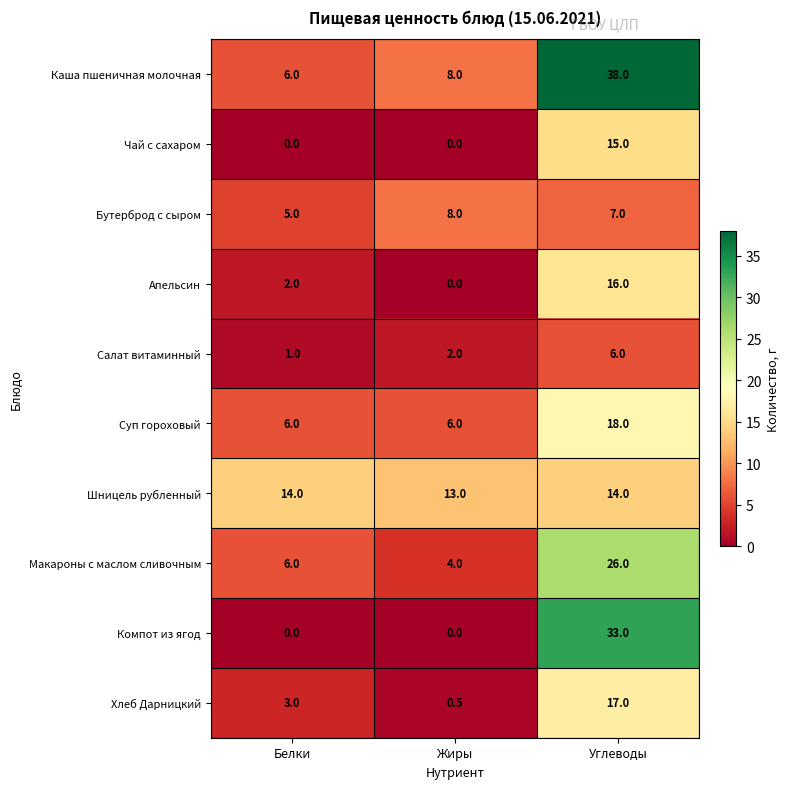

Count the number of categories in the chart.

3